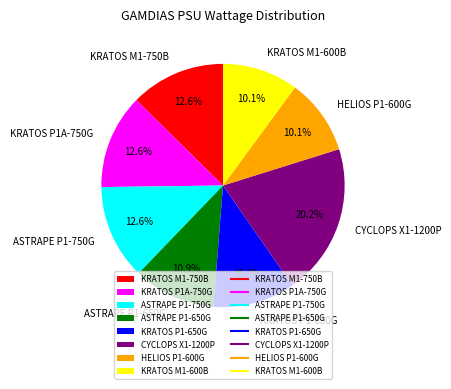

Which has a higher value, KRATOS P1-650G or ASTRAPE P1-750G?

ASTRAPE P1-750G